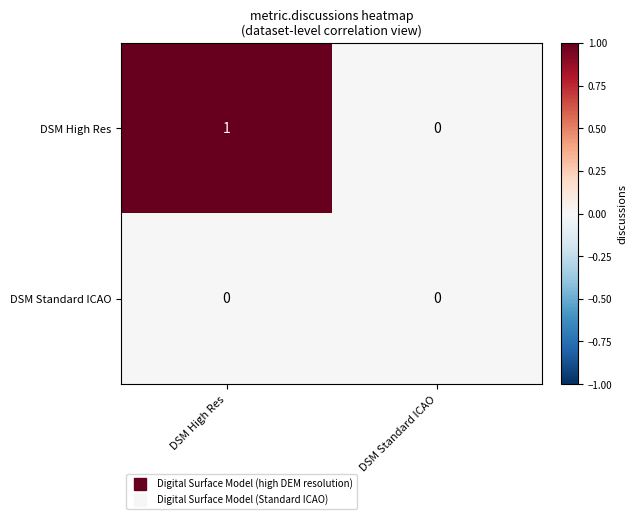

What is the total value across all series at DSM High Res?

1